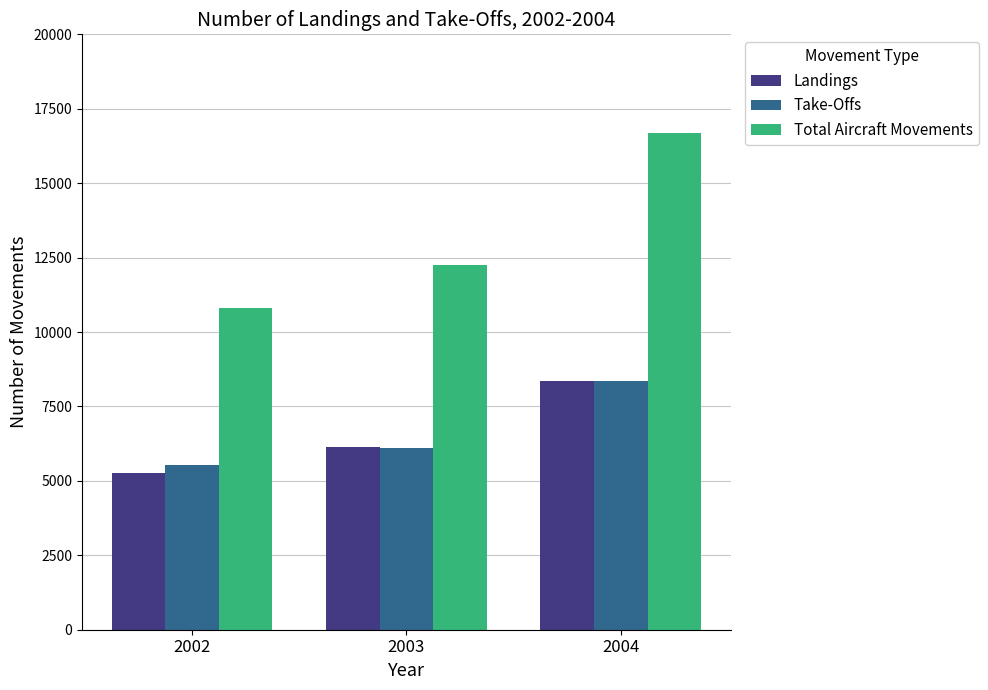

Are the bars horizontal?

No